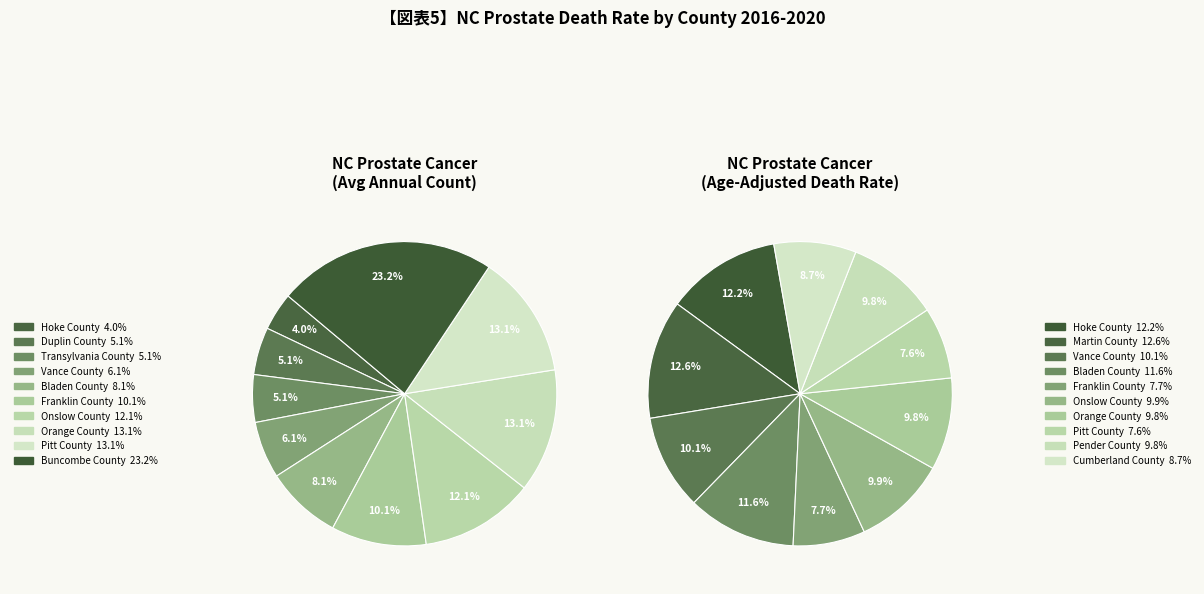

To the nearest percent, what is the difference between the largest and smallest slice percentages?

19%